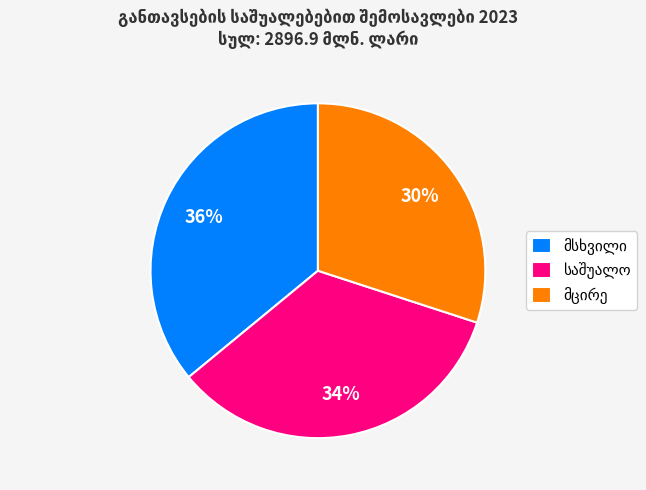

To the nearest percent, what is the difference between the largest and smallest slice percentages?

6%